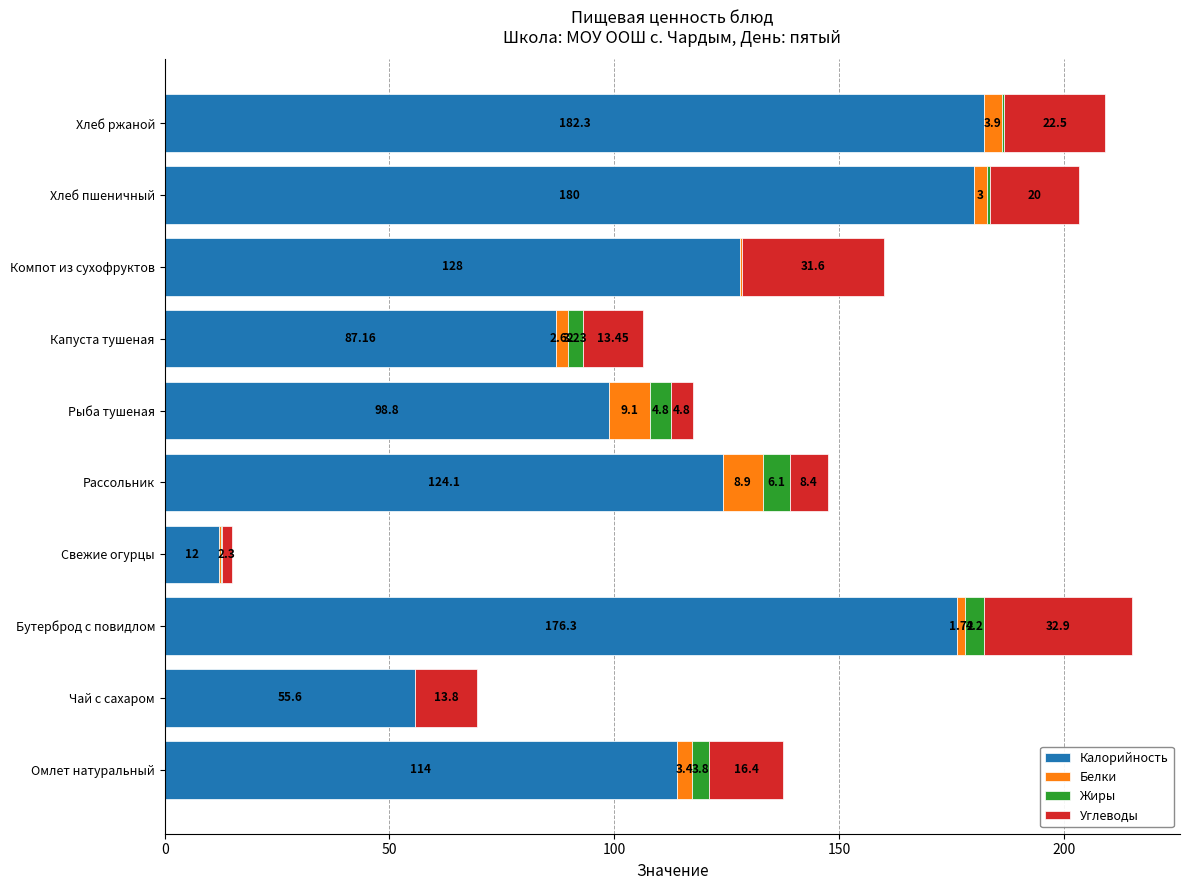

What is the sum of all Калорийность values?

1158.3